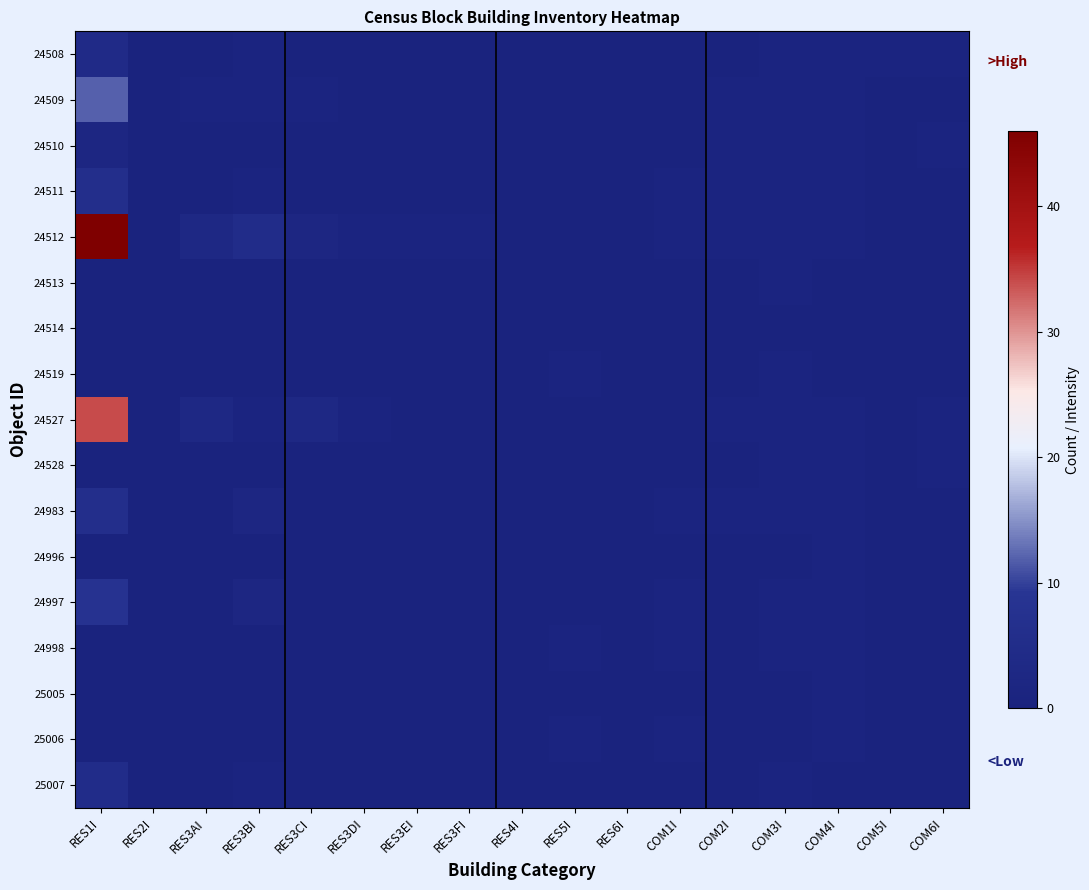

Reading right to left, extract all data points from this chart.

24508: COM6I=1	COM5I=1	COM4I=1	COM3I=1	COM2I=0	COM1I=0	RES6I=0	RES5I=0	RES4I=0	RES3FI=0	RES3EI=0	RES3DI=0	RES3CI=0	RES3BI=1	RES3AI=0	RES2I=0	RES1I=4
24509: COM6I=0	COM5I=0	COM4I=1	COM3I=1	COM2I=1	COM1I=0	RES6I=0	RES5I=0	RES4I=0	RES3FI=0	RES3EI=0	RES3DI=0	RES3CI=1	RES3BI=1	RES3AI=1	RES2I=0	RES1I=12
24510: COM6I=1	COM5I=0	COM4I=1	COM3I=1	COM2I=1	COM1I=0	RES6I=0	RES5I=0	RES4I=0	RES3FI=0	RES3EI=0	RES3DI=0	RES3CI=0	RES3BI=0	RES3AI=0	RES2I=0	RES1I=2
24511: COM6I=0	COM5I=0	COM4I=1	COM3I=1	COM2I=1	COM1I=1	RES6I=0	RES5I=0	RES4I=0	RES3FI=0	RES3EI=0	RES3DI=0	RES3CI=0	RES3BI=1	RES3AI=0	RES2I=0	RES1I=6
24512: COM6I=0	COM5I=0	COM4I=1	COM3I=1	COM2I=1	COM1I=1	RES6I=0	RES5I=0	RES4I=0	RES3FI=1	RES3EI=1	RES3DI=1	RES3CI=2	RES3BI=5	RES3AI=3	RES2I=0	RES1I=46
24513: COM6I=0	COM5I=0	COM4I=0	COM3I=1	COM2I=0	COM1I=0	RES6I=0	RES5I=0	RES4I=0	RES3FI=0	RES3EI=0	RES3DI=0	RES3CI=0	RES3BI=0	RES3AI=0	RES2I=0	RES1I=0
24514: COM6I=0	COM5I=0	COM4I=0	COM3I=0	COM2I=0	COM1I=0	RES6I=0	RES5I=0	RES4I=0	RES3FI=0	RES3EI=0	RES3DI=0	RES3CI=0	RES3BI=0	RES3AI=0	RES2I=0	RES1I=0
24519: COM6I=0	COM5I=0	COM4I=0	COM3I=1	COM2I=0	COM1I=0	RES6I=0	RES5I=1	RES4I=0	RES3FI=0	RES3EI=0	RES3DI=0	RES3CI=0	RES3BI=0	RES3AI=0	RES2I=0	RES1I=0
24527: COM6I=1	COM5I=0	COM4I=1	COM3I=1	COM2I=1	COM1I=0	RES6I=0	RES5I=0	RES4I=0	RES3FI=0	RES3EI=0	RES3DI=1	RES3CI=3	RES3BI=1	RES3AI=3	RES2I=0	RES1I=34
24528: COM6I=1	COM5I=0	COM4I=1	COM3I=1	COM2I=0	COM1I=0	RES6I=0	RES5I=0	RES4I=0	RES3FI=0	RES3EI=0	RES3DI=0	RES3CI=0	RES3BI=0	RES3AI=0	RES2I=0	RES1I=0
24983: COM6I=0	COM5I=0	COM4I=1	COM3I=1	COM2I=1	COM1I=1	RES6I=0	RES5I=0	RES4I=0	RES3FI=0	RES3EI=0	RES3DI=0	RES3CI=0	RES3BI=2	RES3AI=0	RES2I=0	RES1I=6
24996: COM6I=0	COM5I=0	COM4I=1	COM3I=0	COM2I=0	COM1I=0	RES6I=0	RES5I=0	RES4I=0	RES3FI=0	RES3EI=0	RES3DI=0	RES3CI=0	RES3BI=0	RES3AI=0	RES2I=0	RES1I=0
24997: COM6I=0	COM5I=0	COM4I=1	COM3I=1	COM2I=0	COM1I=1	RES6I=0	RES5I=0	RES4I=0	RES3FI=0	RES3EI=0	RES3DI=0	RES3CI=0	RES3BI=2	RES3AI=0	RES2I=0	RES1I=8
24998: COM6I=0	COM5I=0	COM4I=1	COM3I=1	COM2I=0	COM1I=1	RES6I=0	RES5I=1	RES4I=0	RES3FI=0	RES3EI=0	RES3DI=0	RES3CI=0	RES3BI=0	RES3AI=0	RES2I=0	RES1I=0
25005: COM6I=0	COM5I=0	COM4I=1	COM3I=0	COM2I=0	COM1I=0	RES6I=0	RES5I=0	RES4I=0	RES3FI=0	RES3EI=0	RES3DI=0	RES3CI=0	RES3BI=0	RES3AI=0	RES2I=0	RES1I=0
25006: COM6I=0	COM5I=0	COM4I=1	COM3I=0	COM2I=0	COM1I=1	RES6I=0	RES5I=1	RES4I=0	RES3FI=0	RES3EI=0	RES3DI=0	RES3CI=0	RES3BI=0	RES3AI=0	RES2I=0	RES1I=0
25007: COM6I=0	COM5I=0	COM4I=0	COM3I=1	COM2I=0	COM1I=0	RES6I=0	RES5I=0	RES4I=0	RES3FI=0	RES3EI=0	RES3DI=0	RES3CI=0	RES3BI=1	RES3AI=0	RES2I=0	RES1I=5